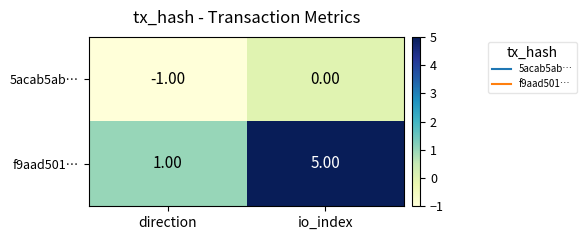

Which category has the lowest value in the 5acab5ab… series?

direction